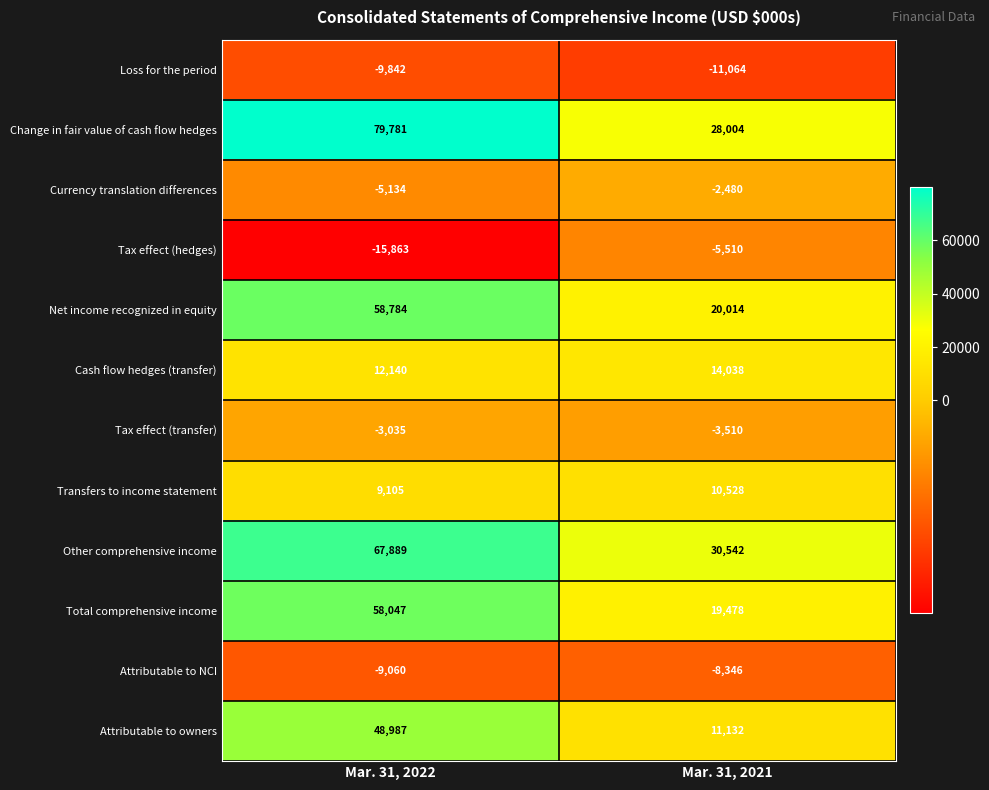

Which category has the highest value in the Transfers to income statement series?

Mar. 31, 2021